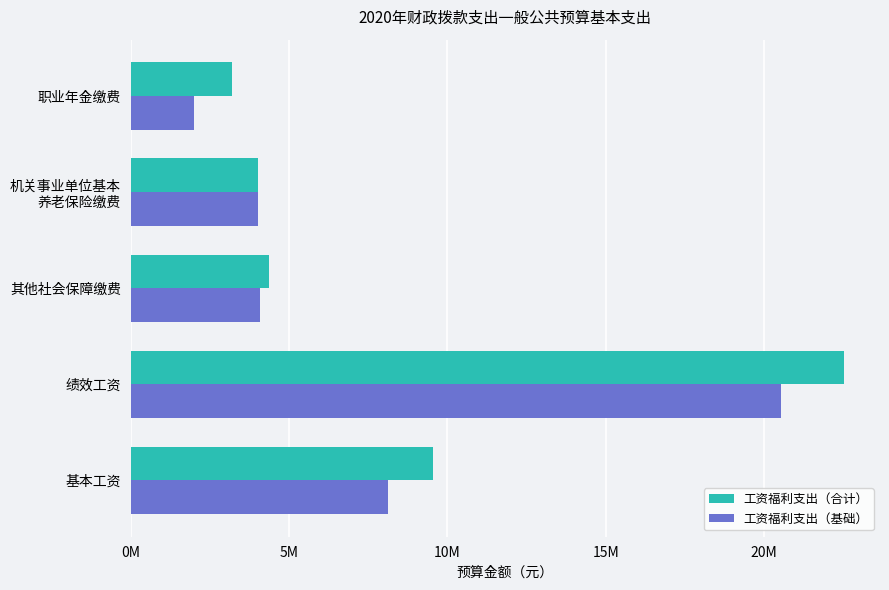

At which category does the chart reach its peak across all series?

绩效工资